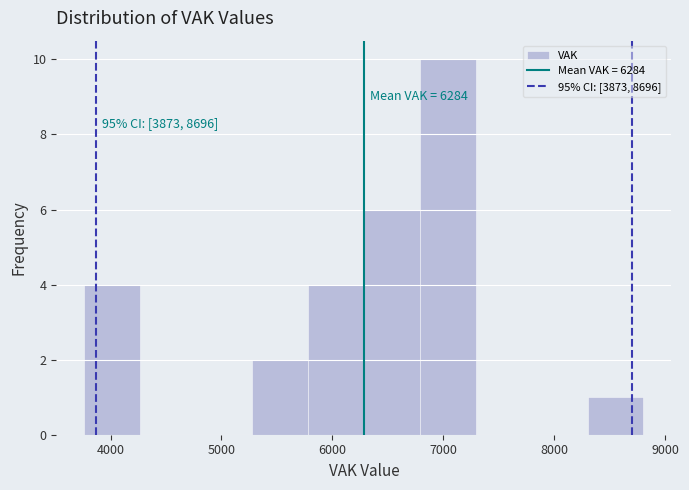

Over which range of the x-axis is the bar tallest?

6800 to 7300